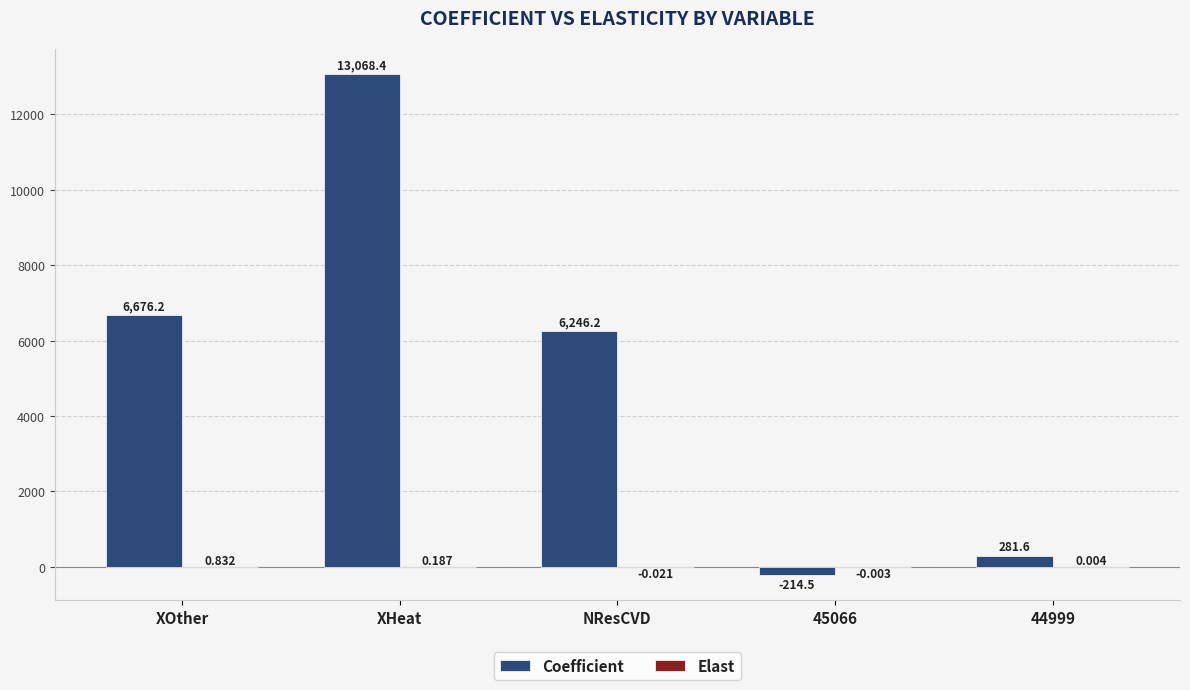

Where is Coefficient nearest to the value 6426?

NResCVD